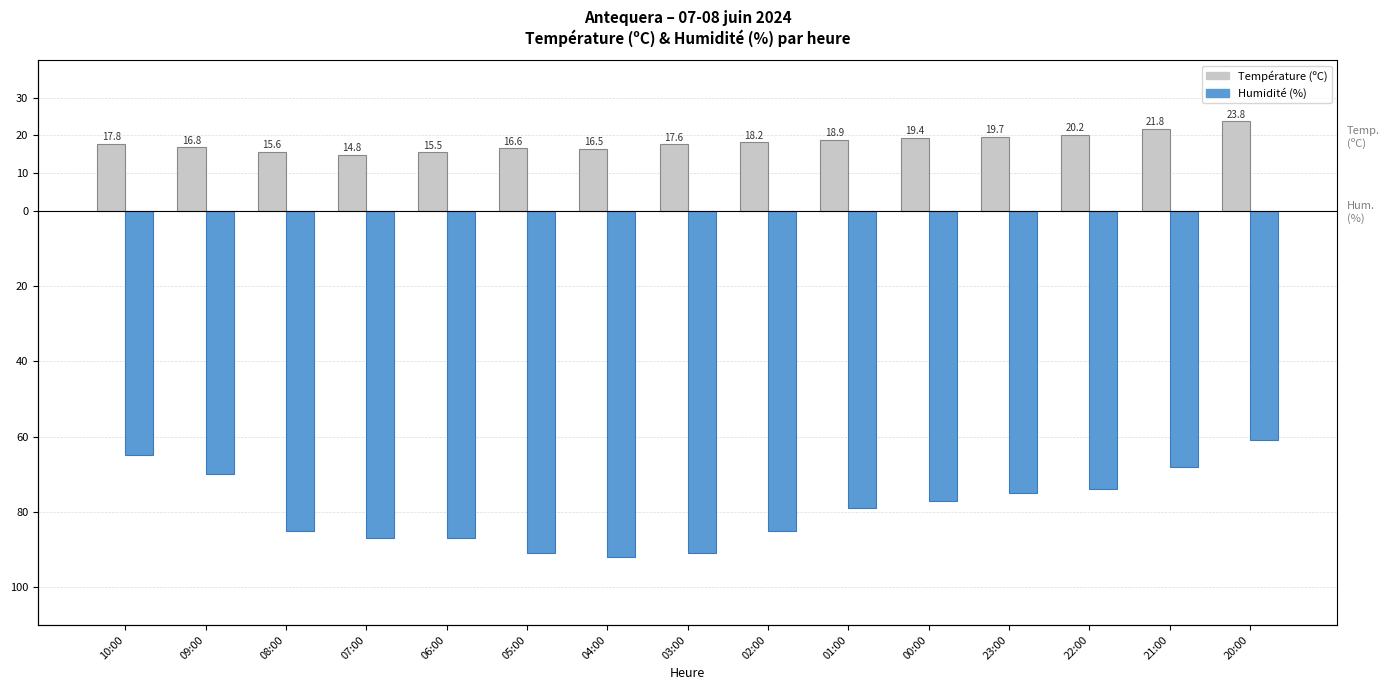

Reading right to left, transcribe all the data shown in this chart.

Température (ºC): 23.8	21.8	20.2	19.7	19.4	18.9	18.2	17.6	16.5	16.6	15.5	14.8	15.6	16.8	17.8
Humidité (%): -61.0	-68.0	-74.0	-75.0	-77.0	-79.0	-85.0	-91.0	-92.0	-91.0	-87.0	-87.0	-85.0	-70.0	-65.0